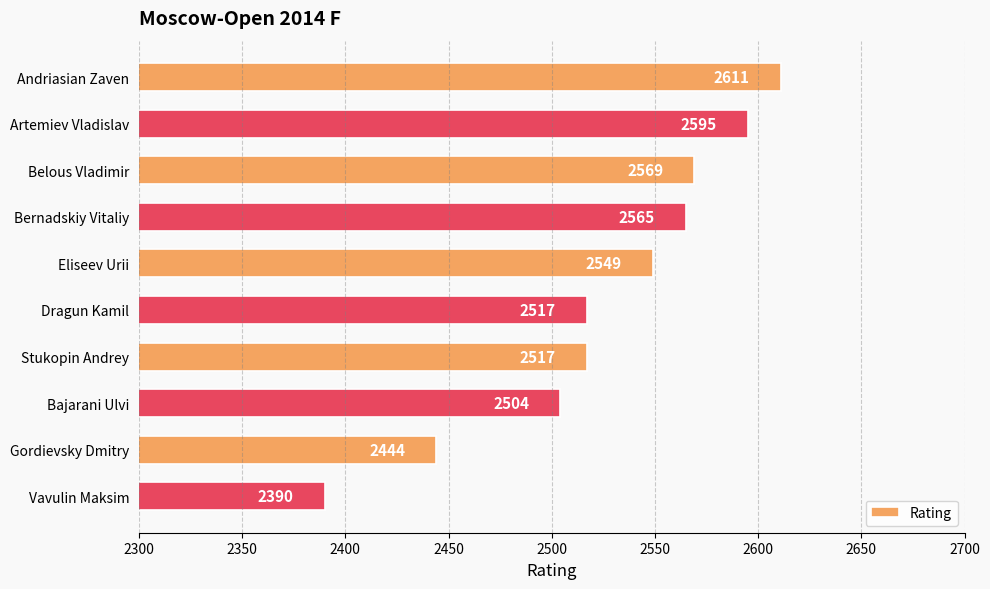

How many distinct data groups are displayed?

1